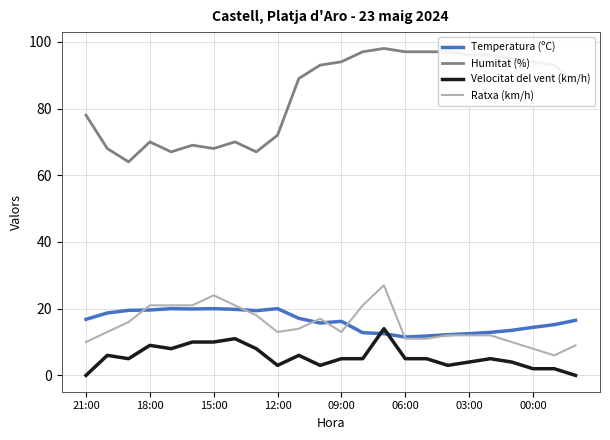

What is the average value of the Velocitat del vent (km/h) series?

5.5